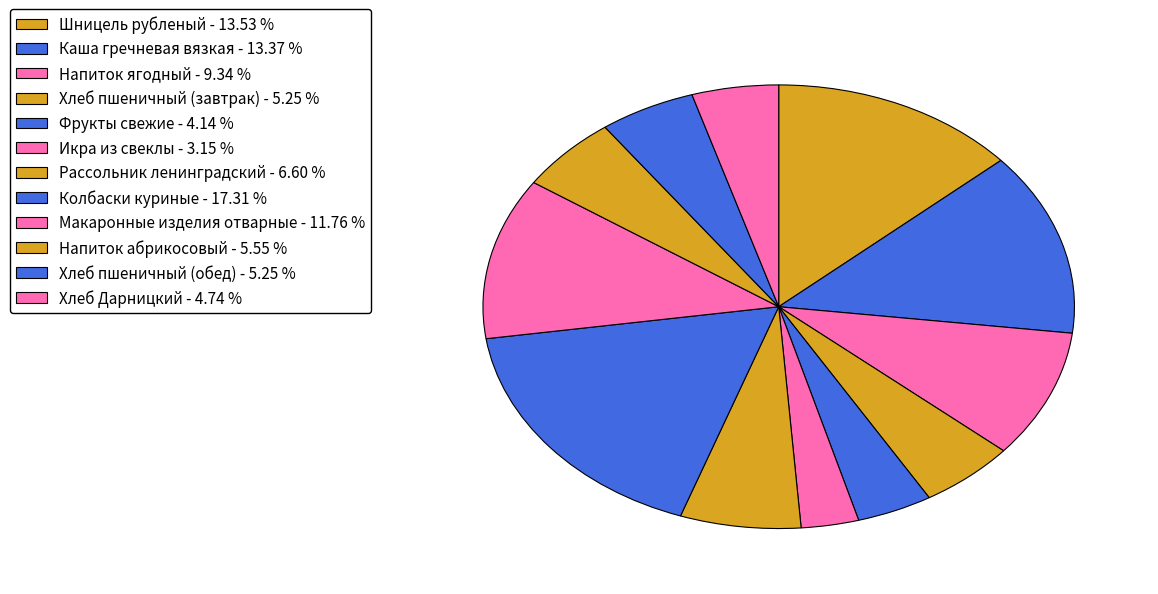

What is the smallest slice in the pie chart?

Икра из свеклы